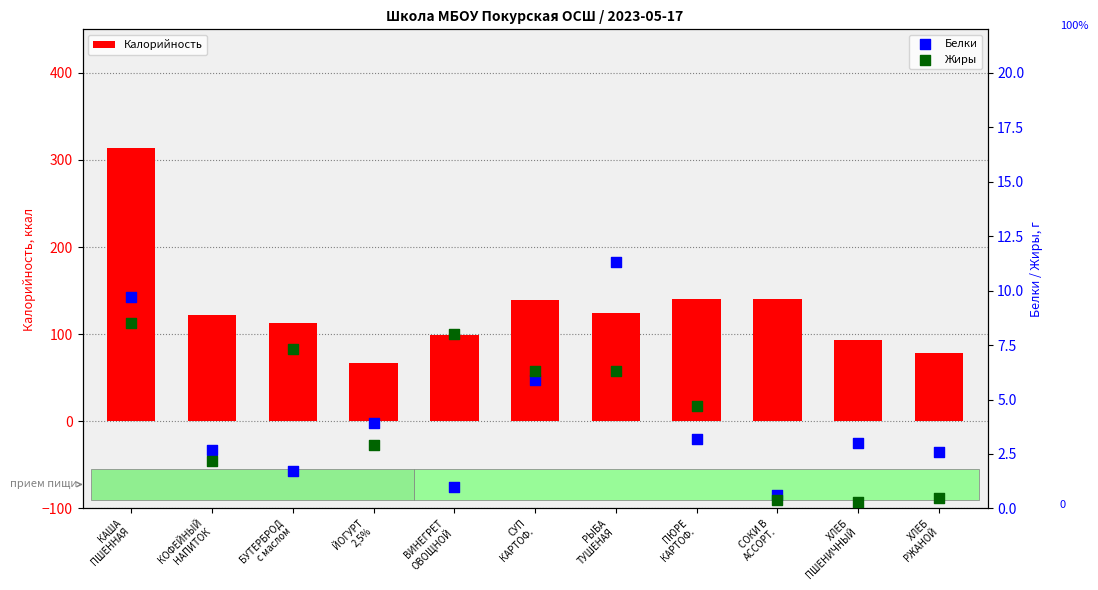

Is the value of Калорийность at ХЛЕБ
ПШЕНИЧНЫЙ greater than the value of Белки at ХЛЕБ
ПШЕНИЧНЫЙ?

Yes